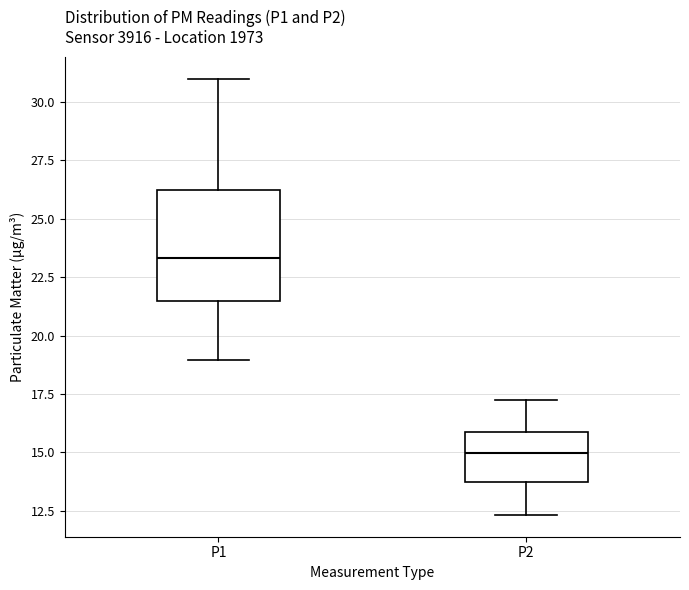

Reading left to right, read every box against the y-axis: the position of its median line, the range the box covers, and the ends of its whiskers. The values are not printed on the chart, so give them approximately, as read against the axis.

P1: median 23.5, box 21.5 to 26.0, whiskers 19.0 to 31.0
P2: median 15.0, box 14.0 to 16.0, whiskers 12.5 to 17.0